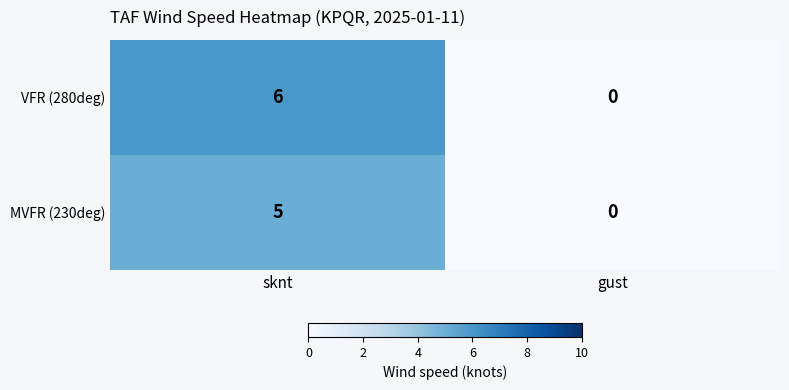

At how many categories does at least one series exceed 3?

1